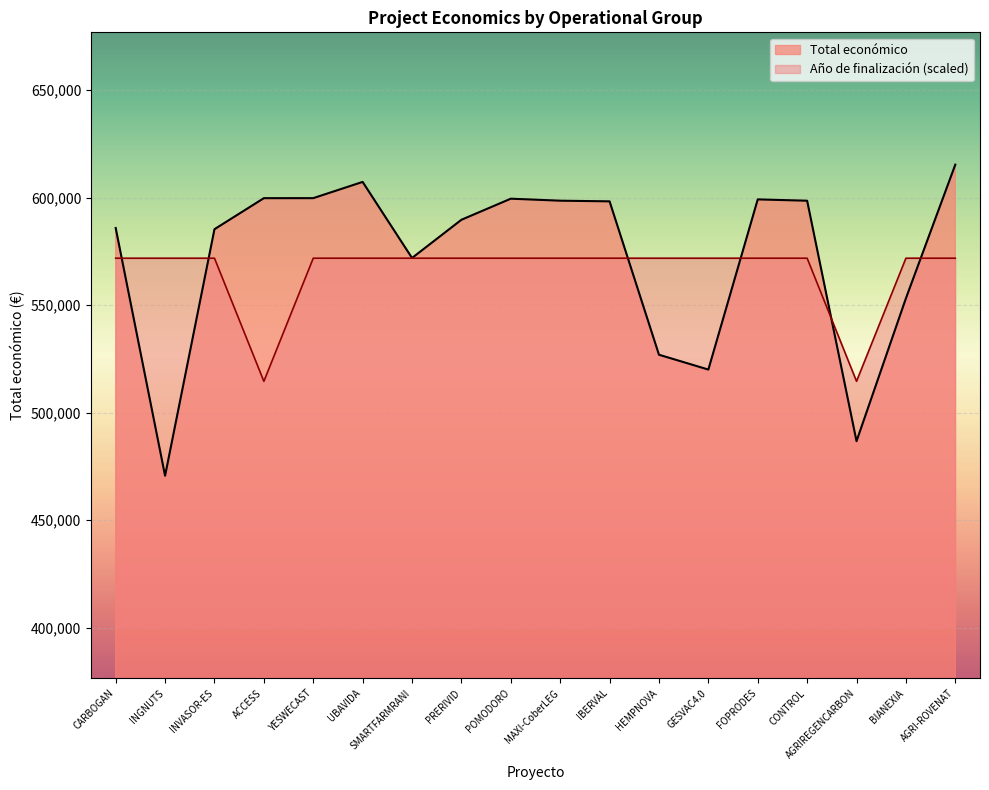

What is the label of the 8th point from the left?

PRERIVID